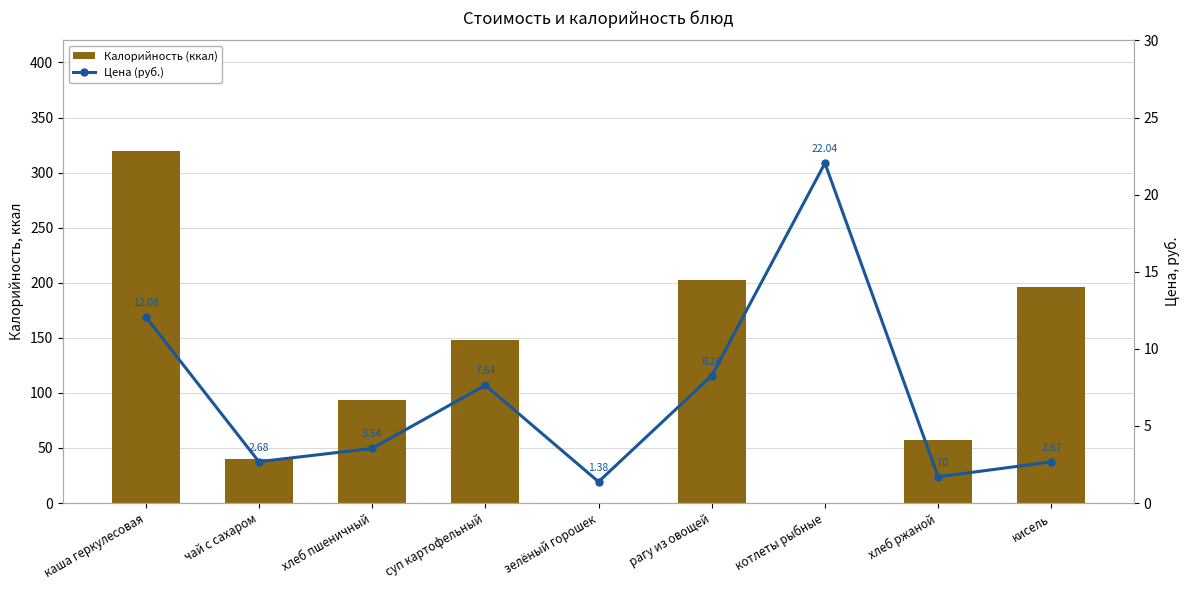

What is the difference between the maximum and minimum values in the Цена (руб.) series?

20.7